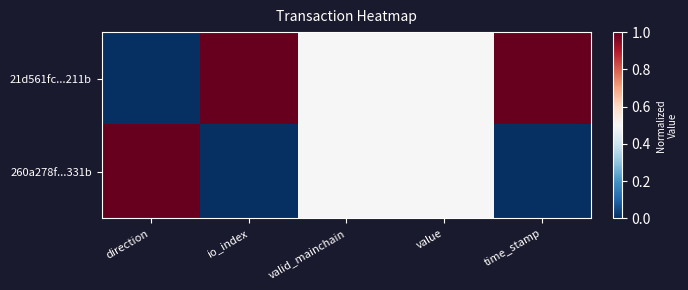

Which series changed the most between value and time_stamp?

21d561fc...211b